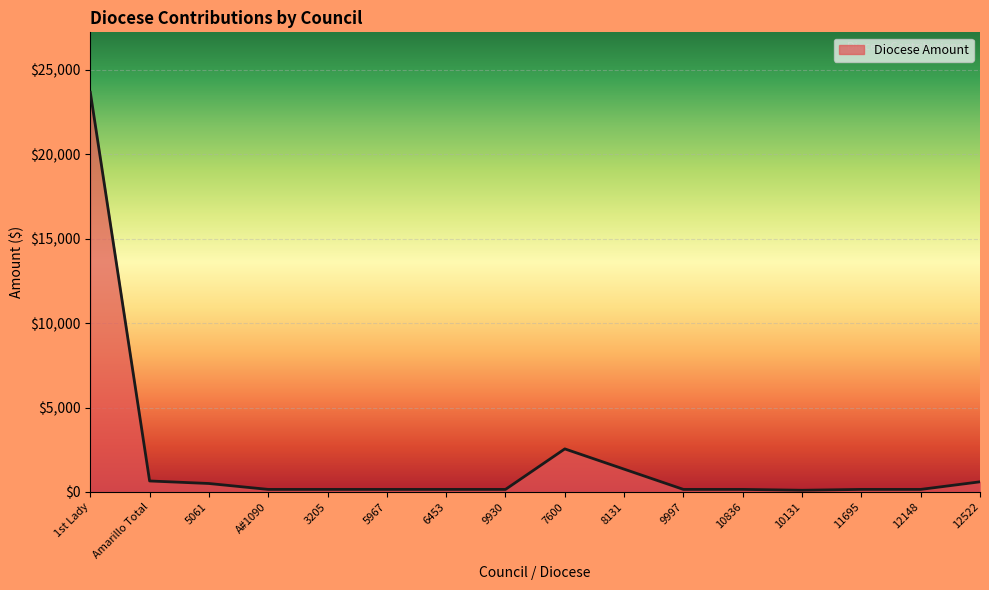

At which category does the chart reach its peak across all series?

1st Lady